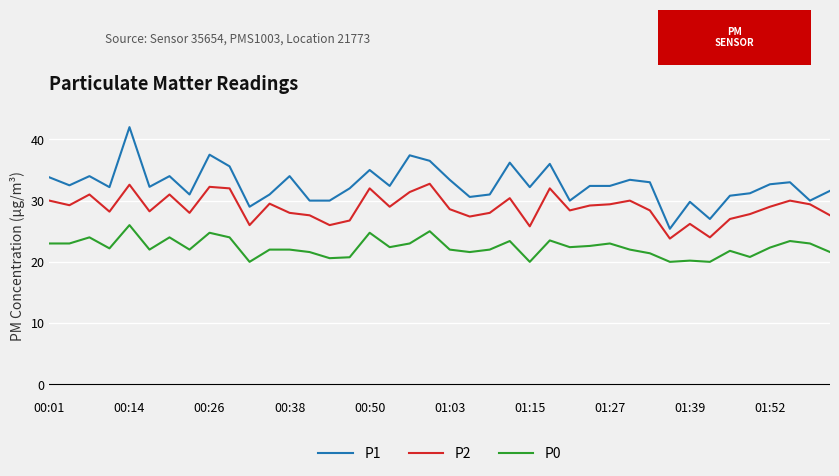

What is the sum of all P0 values?

894.1